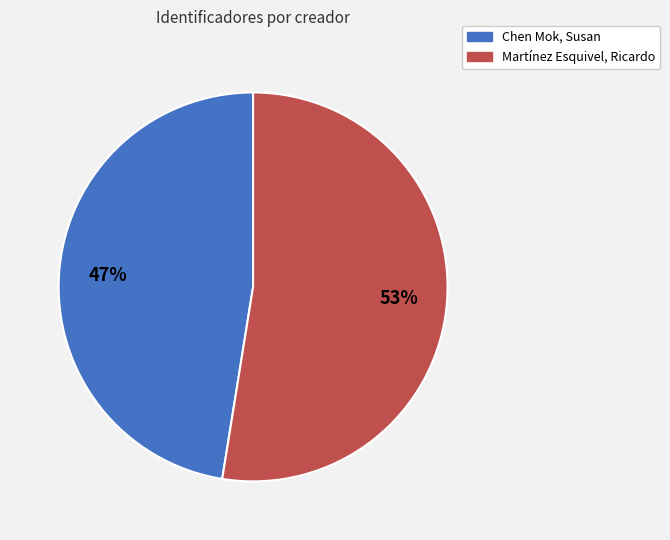

Rank the categories by value from highest to lowest.

Martínez Esquivel, Ricardo, Chen Mok, Susan